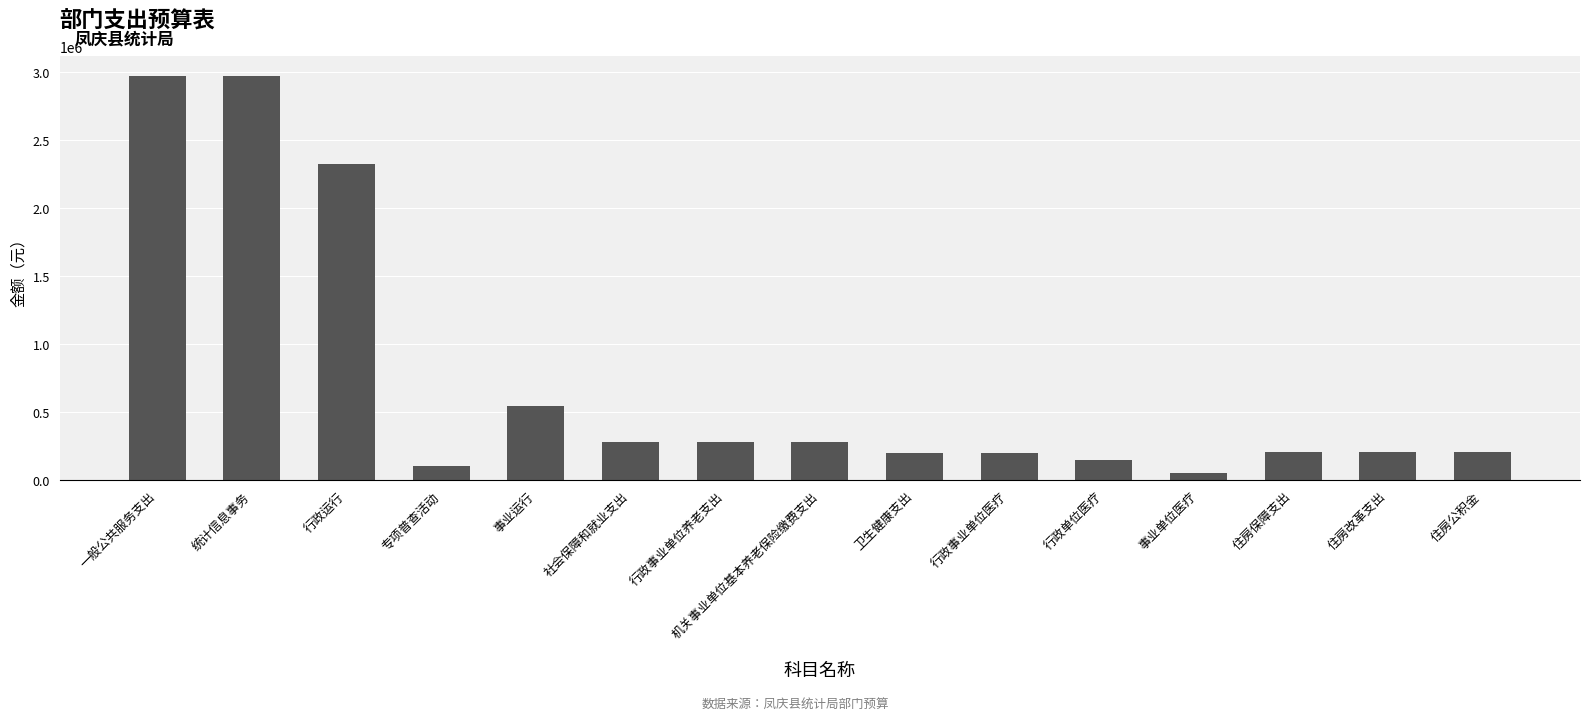

What is the average value?

731126.6